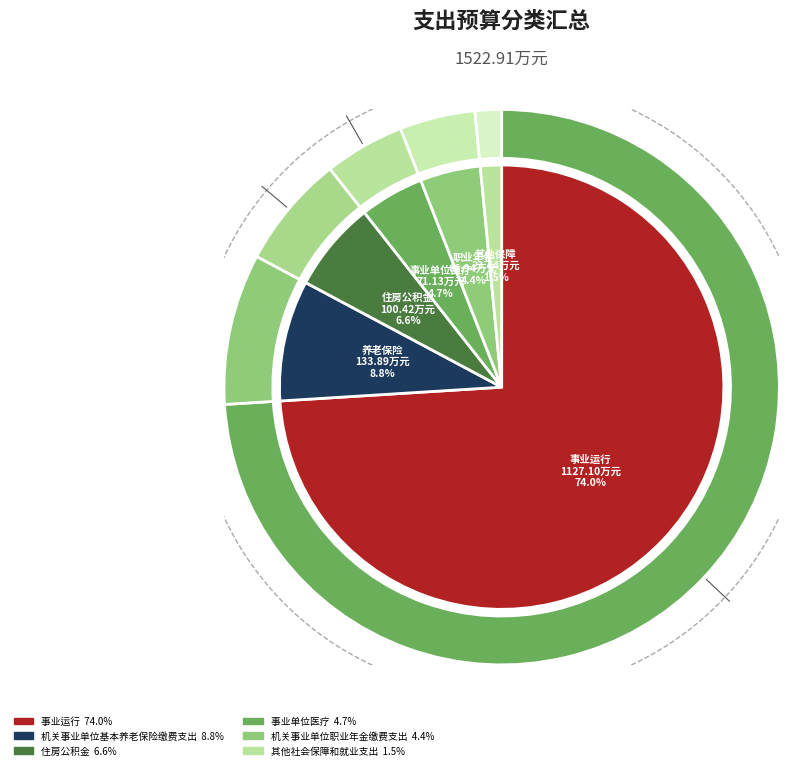

What is the majority slice?

事业运行